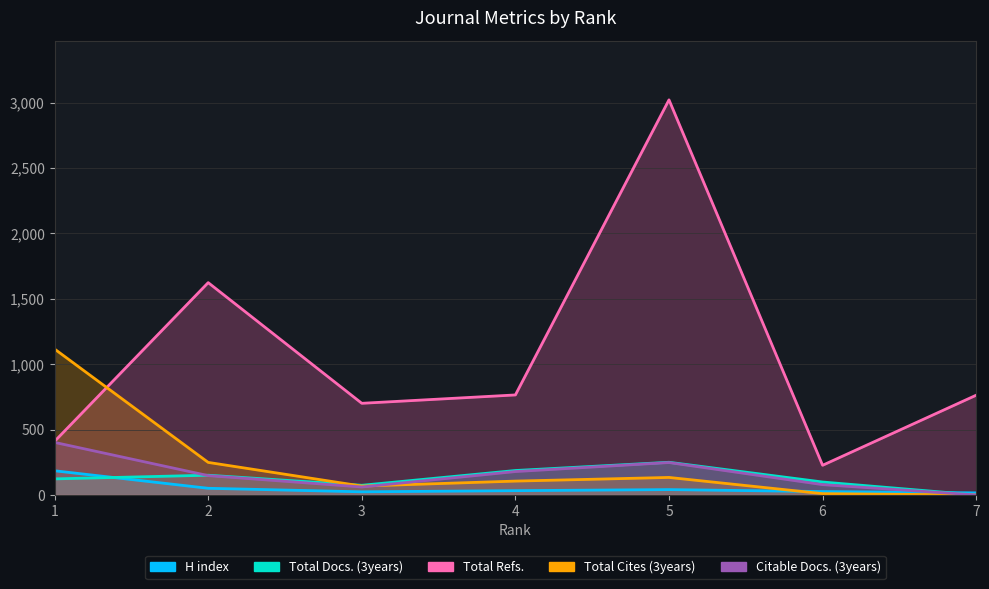

What is the highest value of the H index series?

185